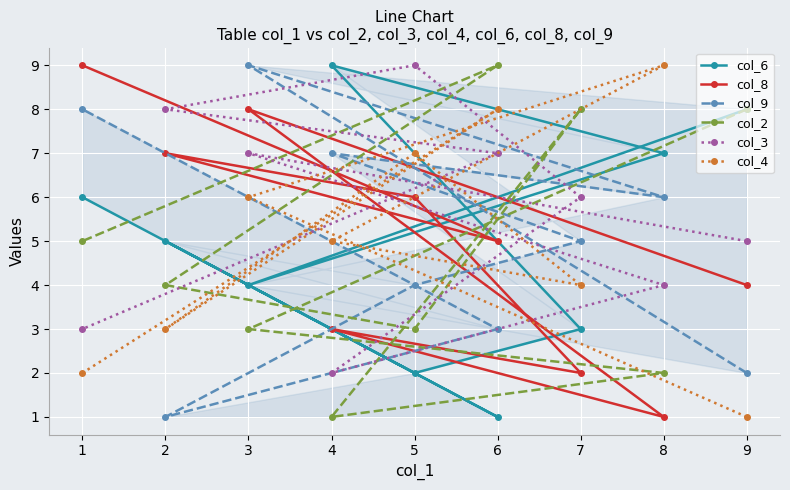

How many values in the col_6 series are below 5?

4